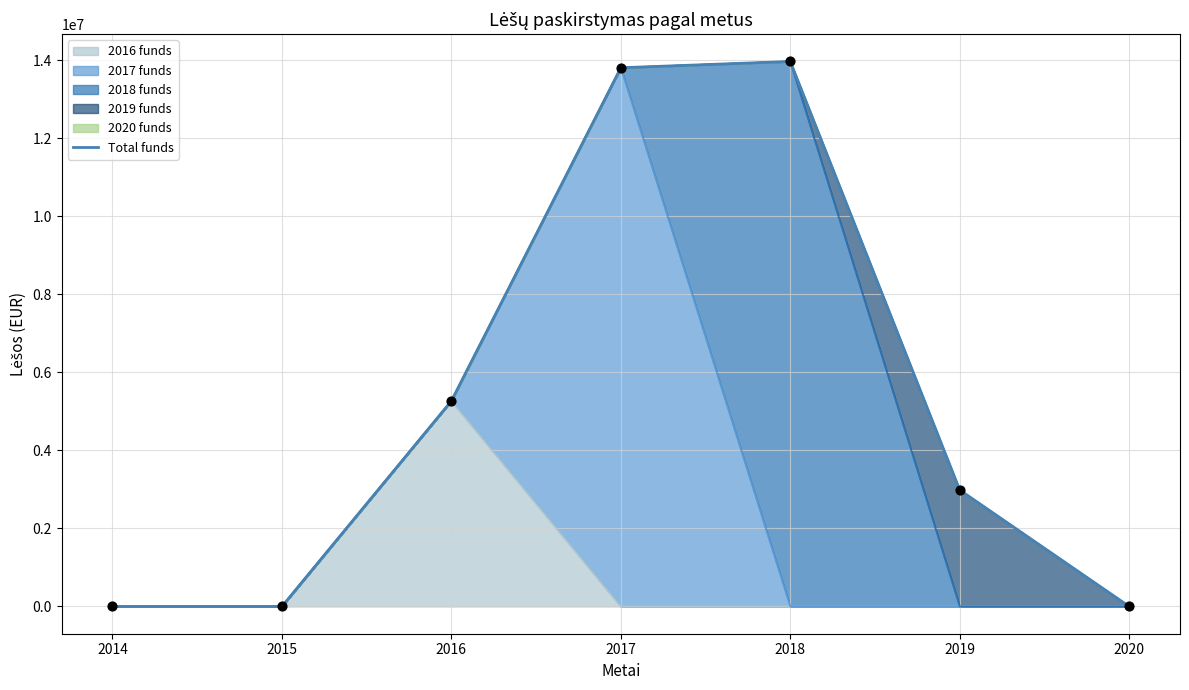

What is the ratio of the value at 2016 to the value at 2019?

1.8